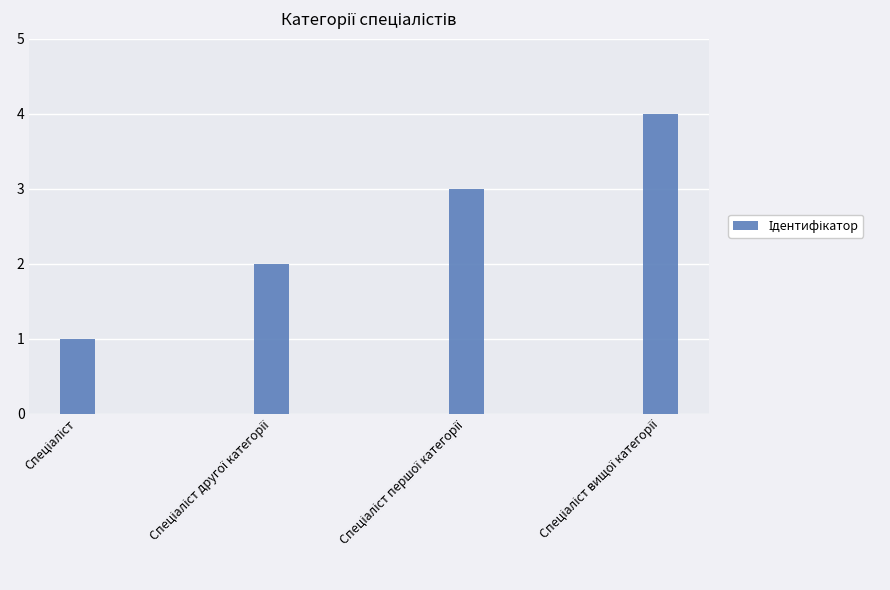

Are the bars grouped side by side (vs. stacked)?

No